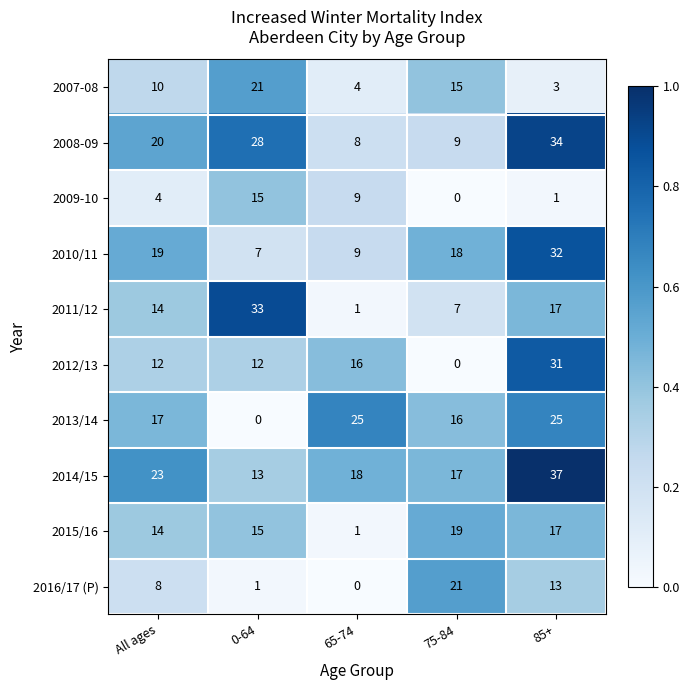

Which category has the lowest value in the 2008-09 series?

65-74